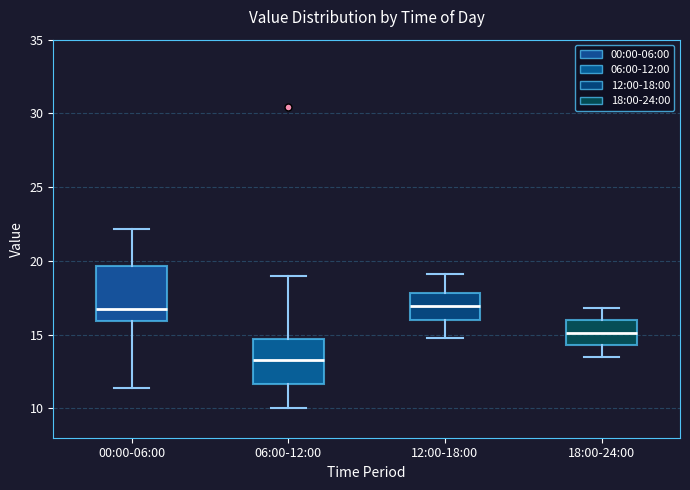

Where does the upper whisker of the box for 00:00-06:00 end on the y-axis? The values are not printed on the chart, so give them approximately, as read against the axis.

22.0